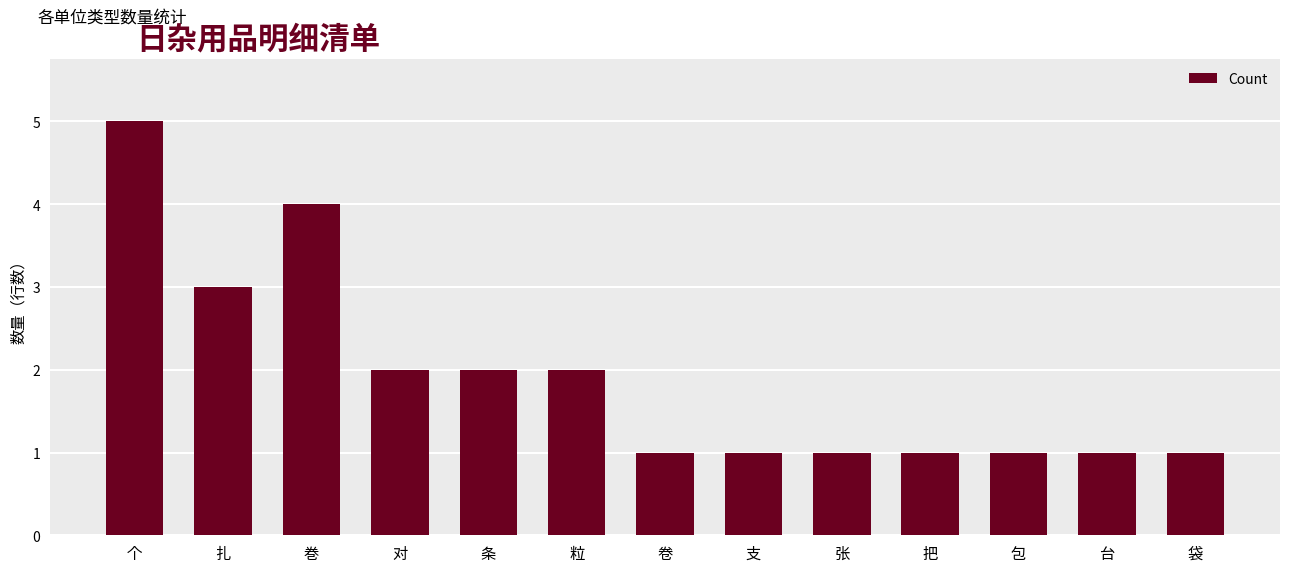

Where is the data nearest to the value 3?

扎